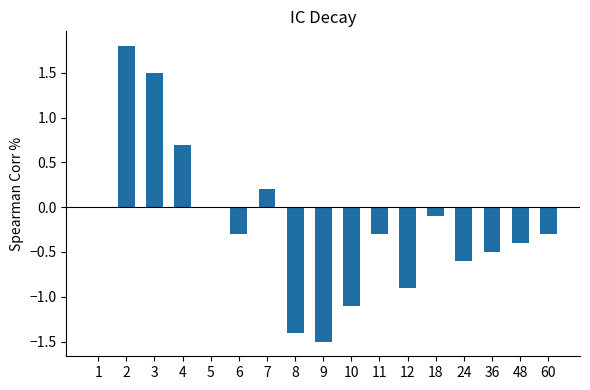

True or false: the data shows -1.4 at 8.

True